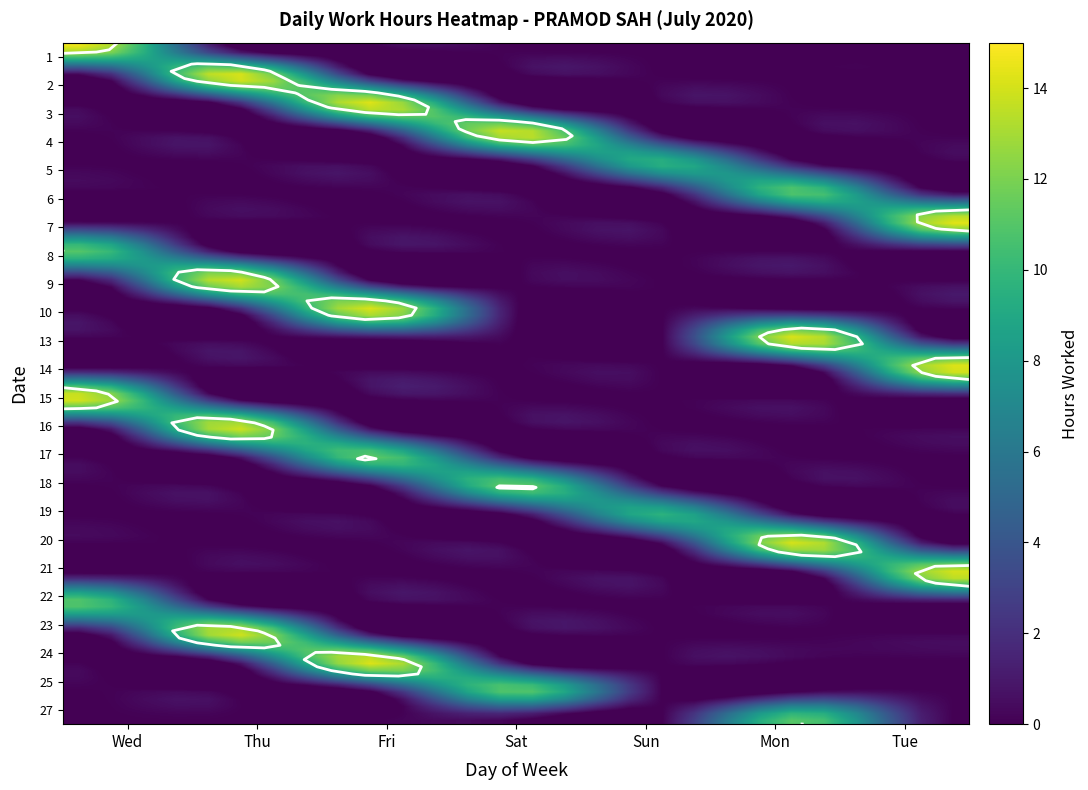

List the labels in order of 15 value, smallest first.

Thu, Fri, Sat, Sun, Mon, Tue, Wed